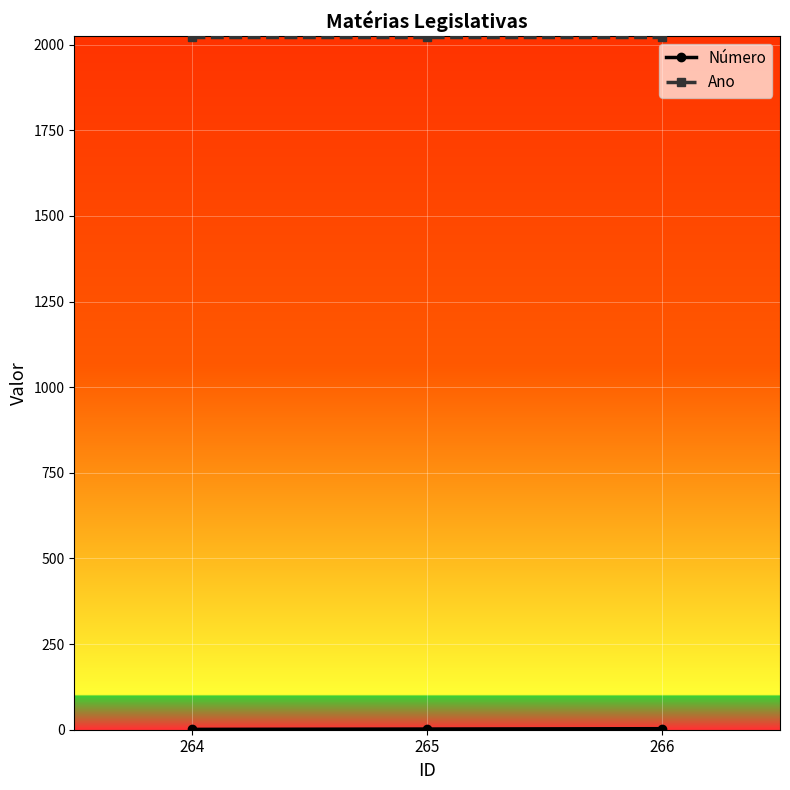

What is the maximum value shown in the chart?

2022